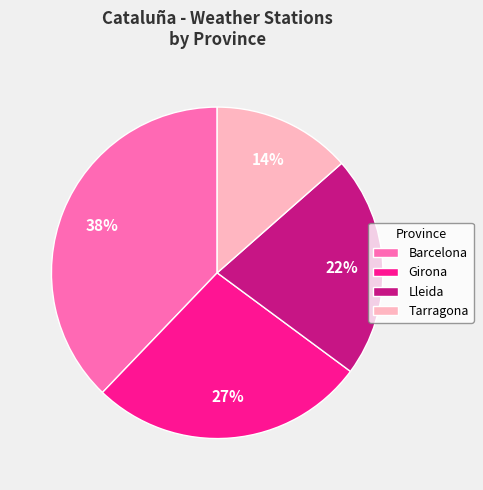

Is it true that Girona is 27% of the pie?

True